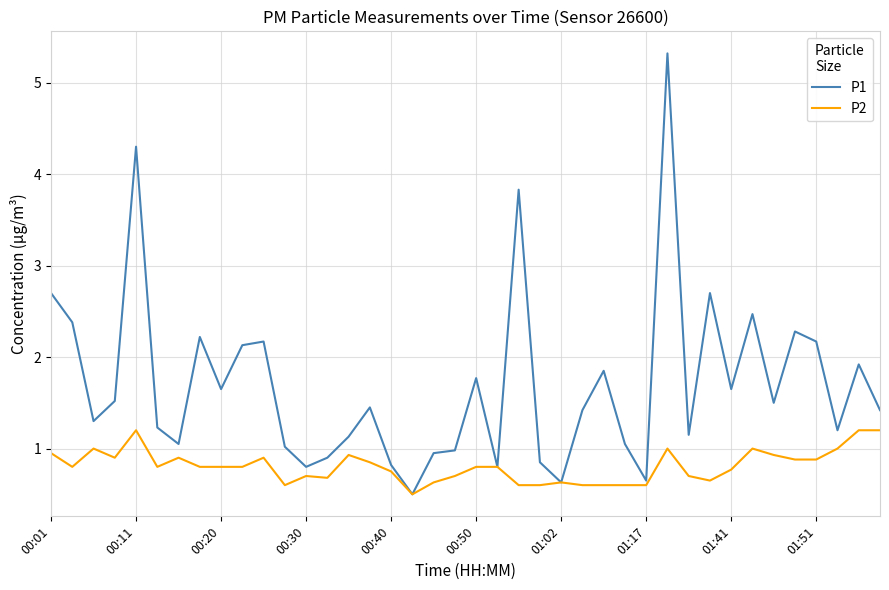

At how many categories does at least one series exceed 0?

40